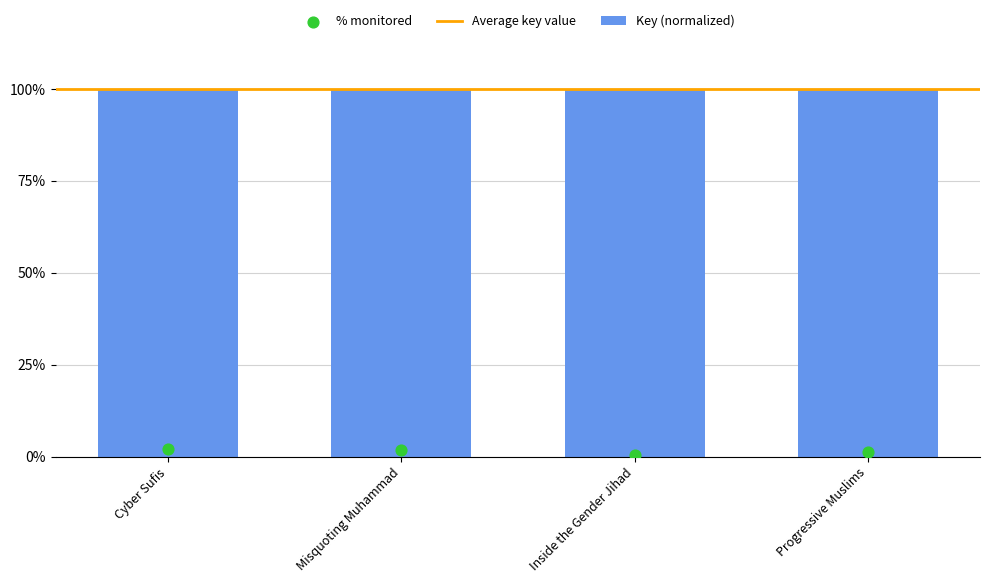

At how many categories does at least one series exceed 58?

4